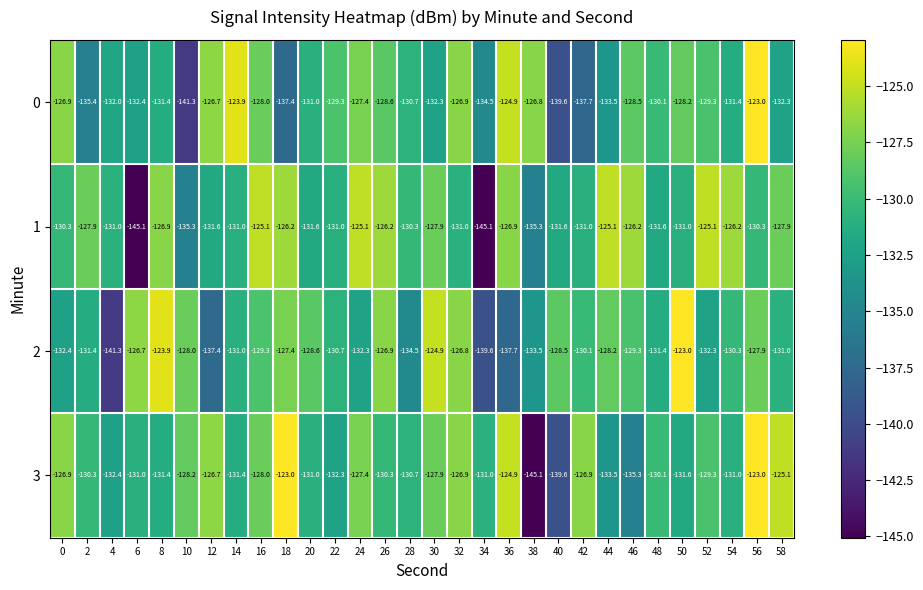

What is the total value across all series at 52?

-516.0